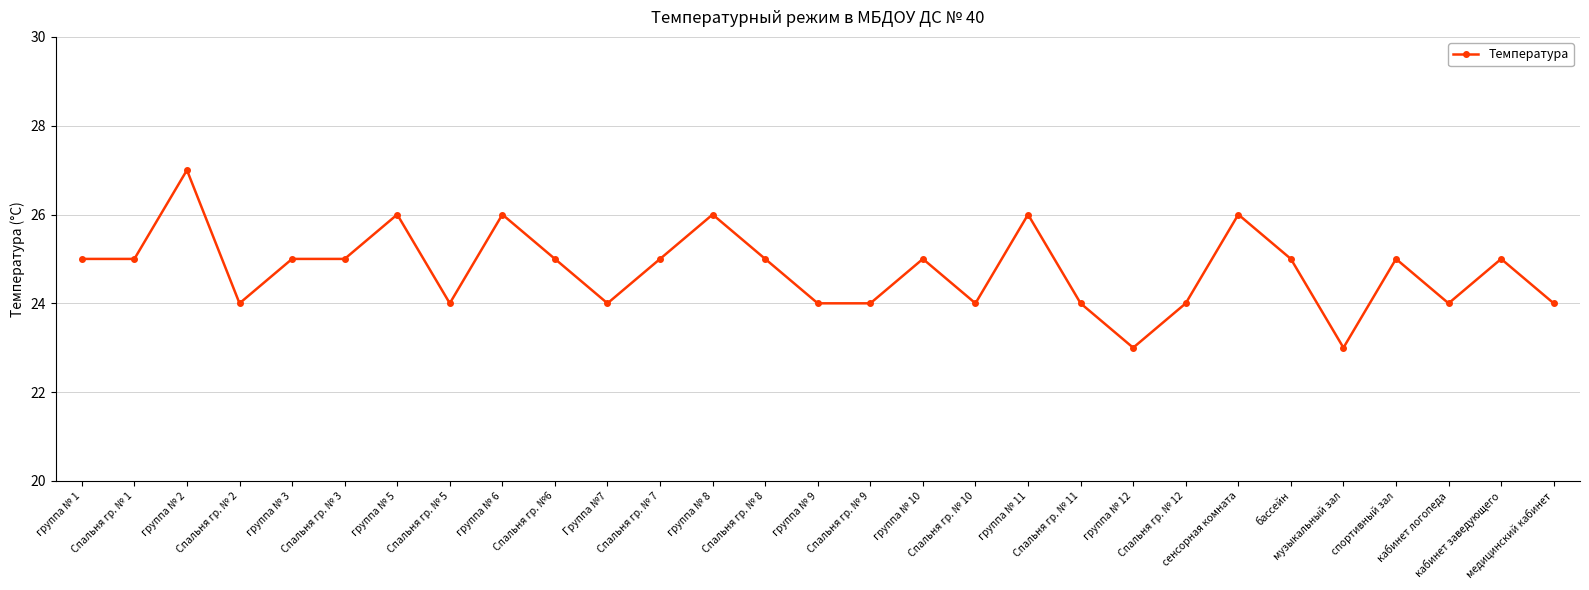

What is the sum of all values?

718